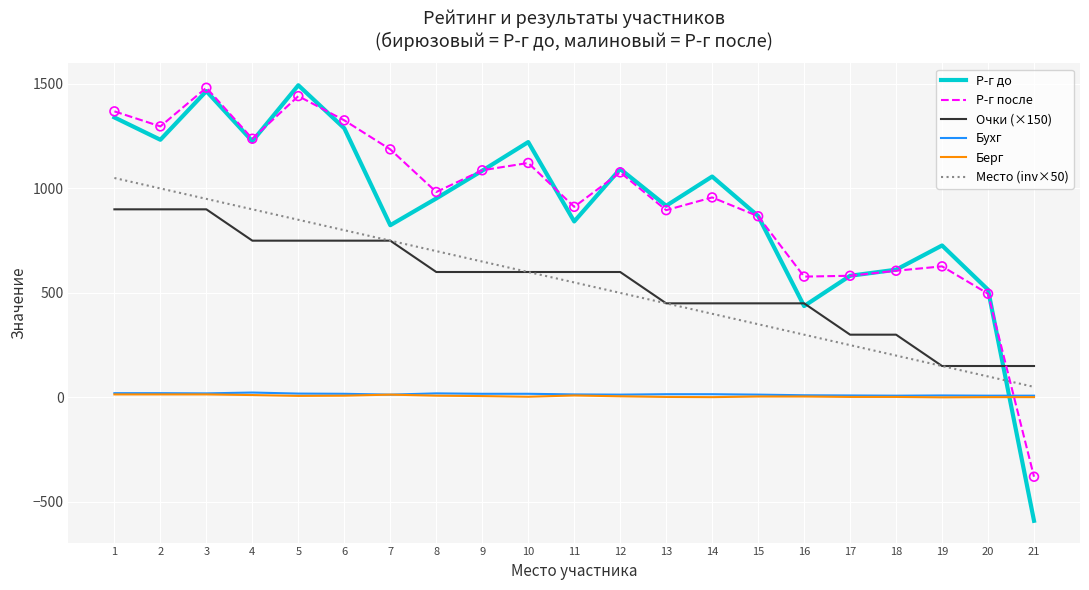

What is the total value across all series at 4?

4148